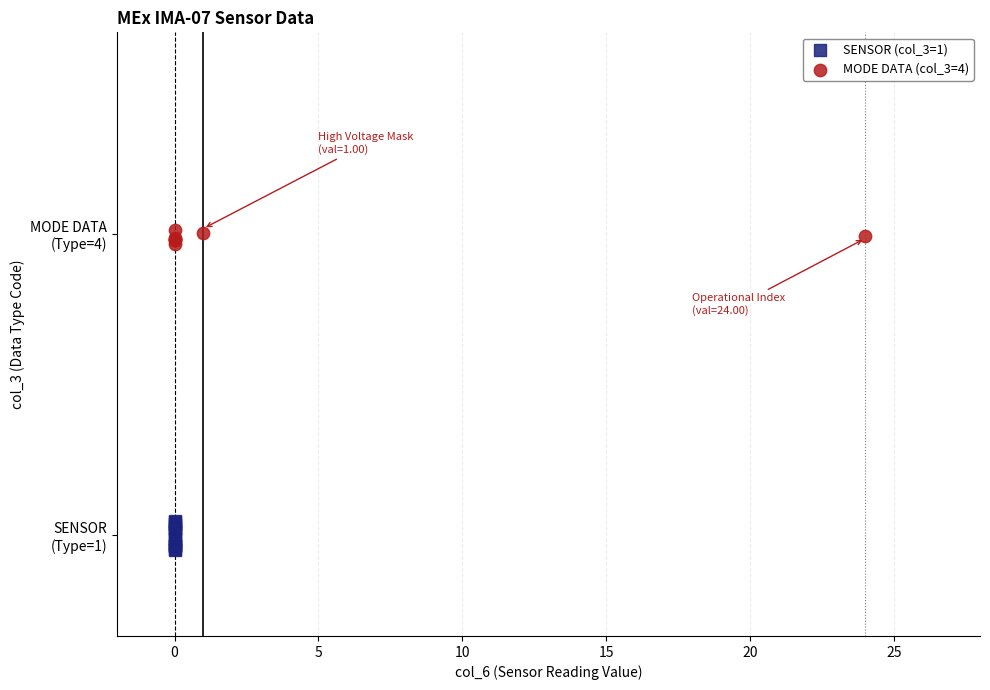

What are all the series names shown in the legend?

SENSOR (col_3=1), MODE DATA (col_3=4)